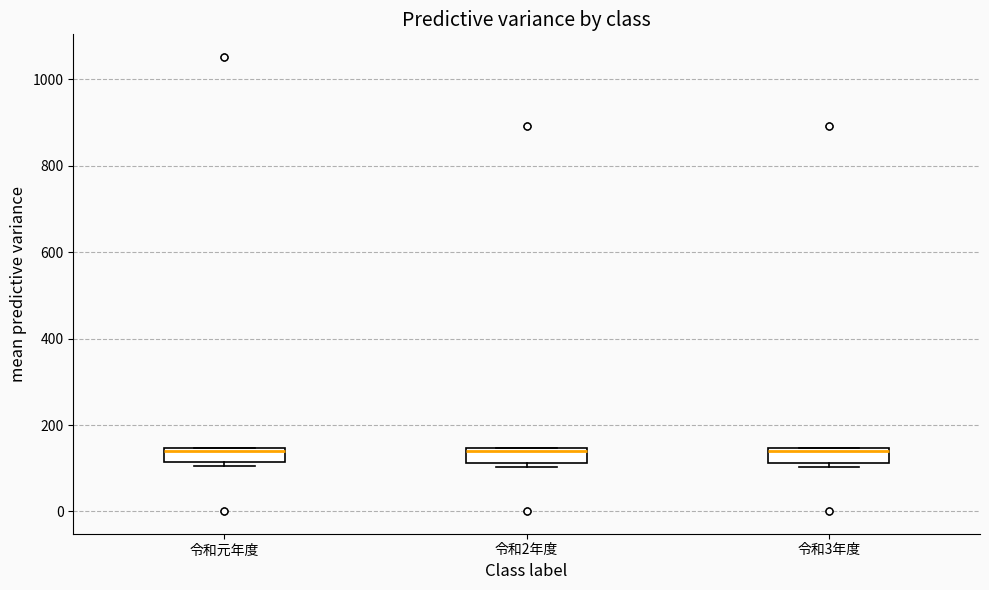

Where is the upper edge of the box for 令和元年度 on the y-axis? The values are not printed on the chart, so give them approximately, as read against the axis.

140